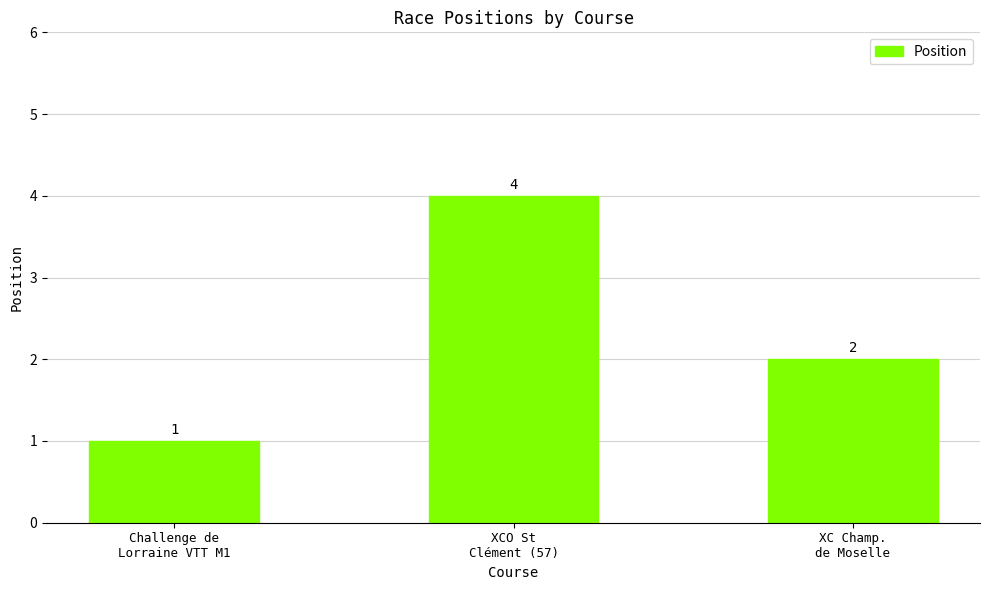

The value at XC Champ.
de Moselle is 2. True or false?

True